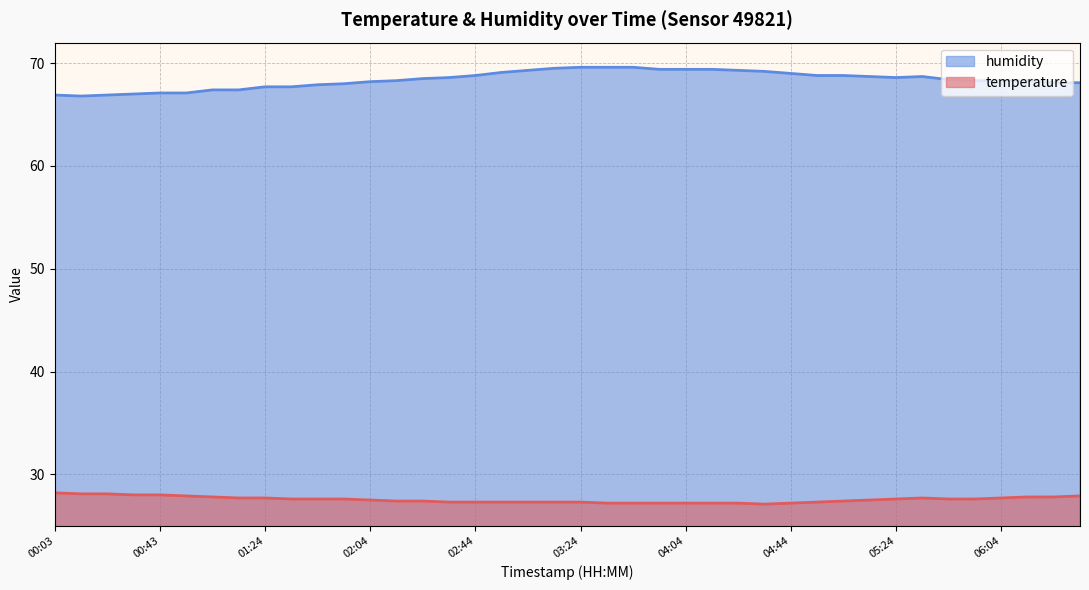

What is the greatest value displayed?

69.6